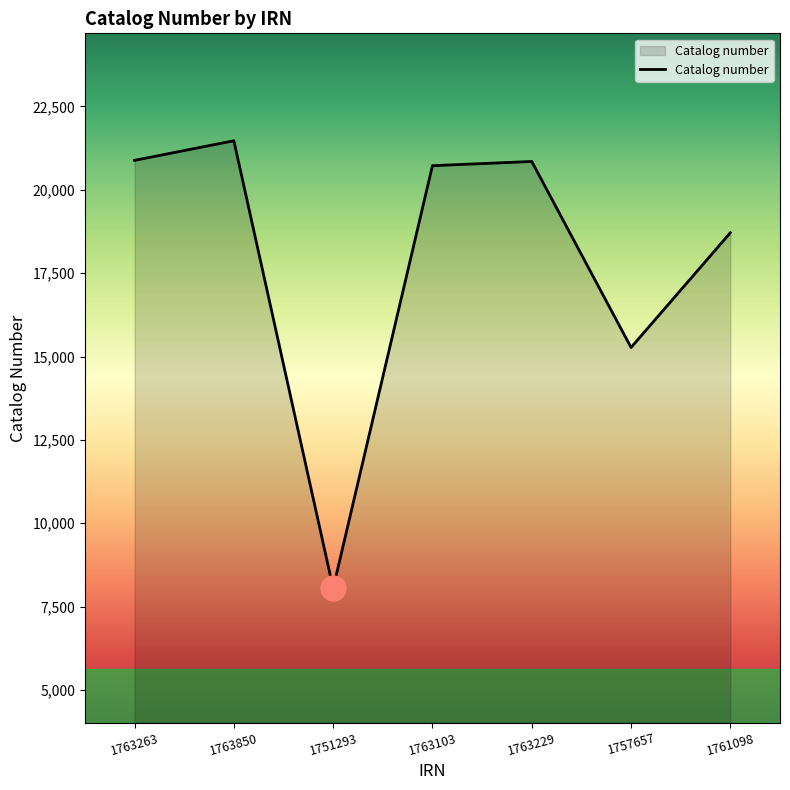

The value at 1763850 is 21471. True or false?

True